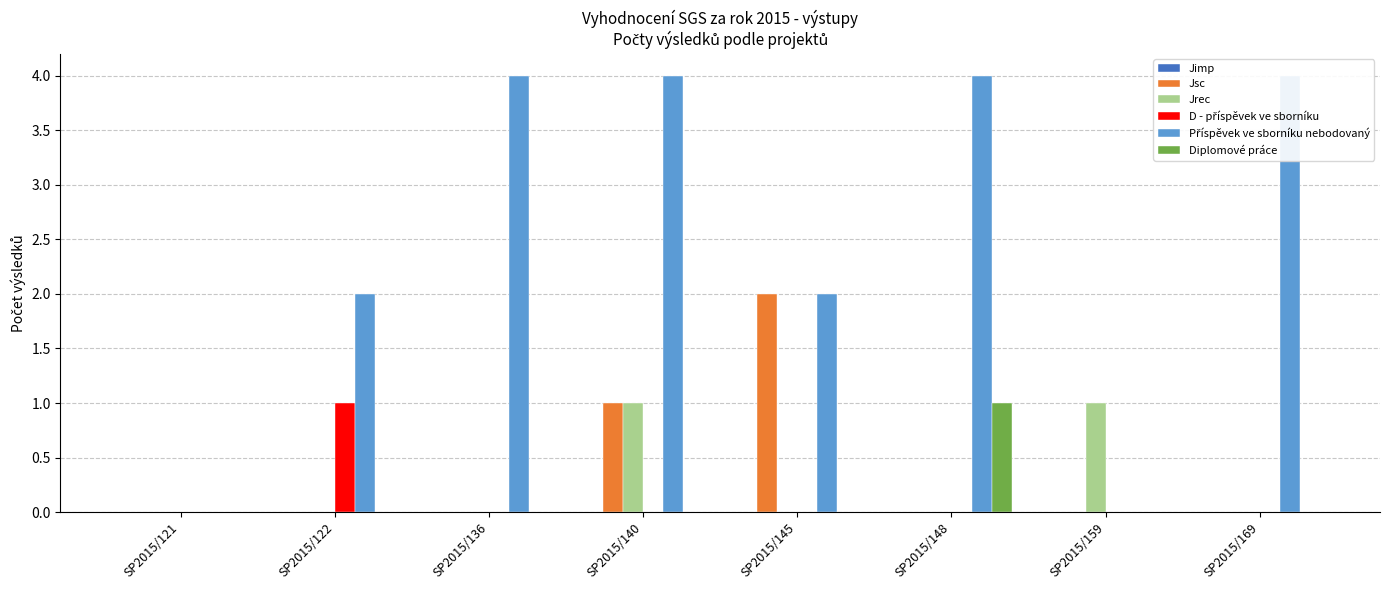

What is the value of the Příspěvek ve sborníku nebodovaný bar at the 6th from the left?

4